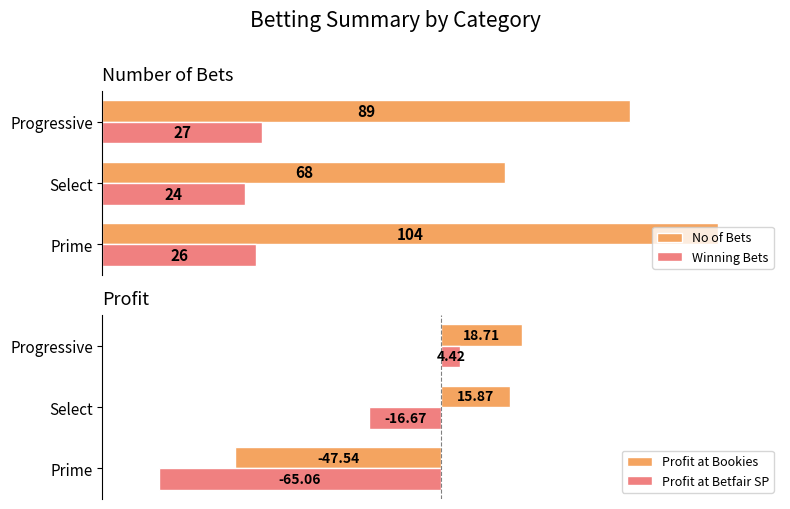

Which series has the widest spread of values?

Profit at Betfair SP